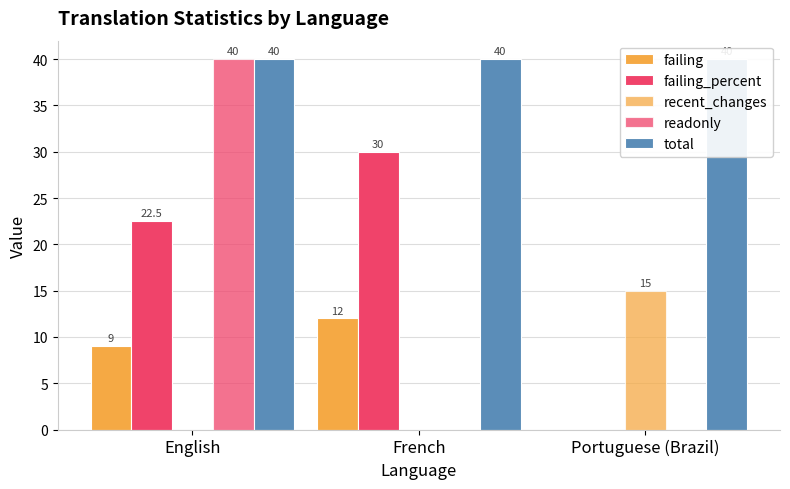

True or false: readonly has a value of 65.1 at English.

False